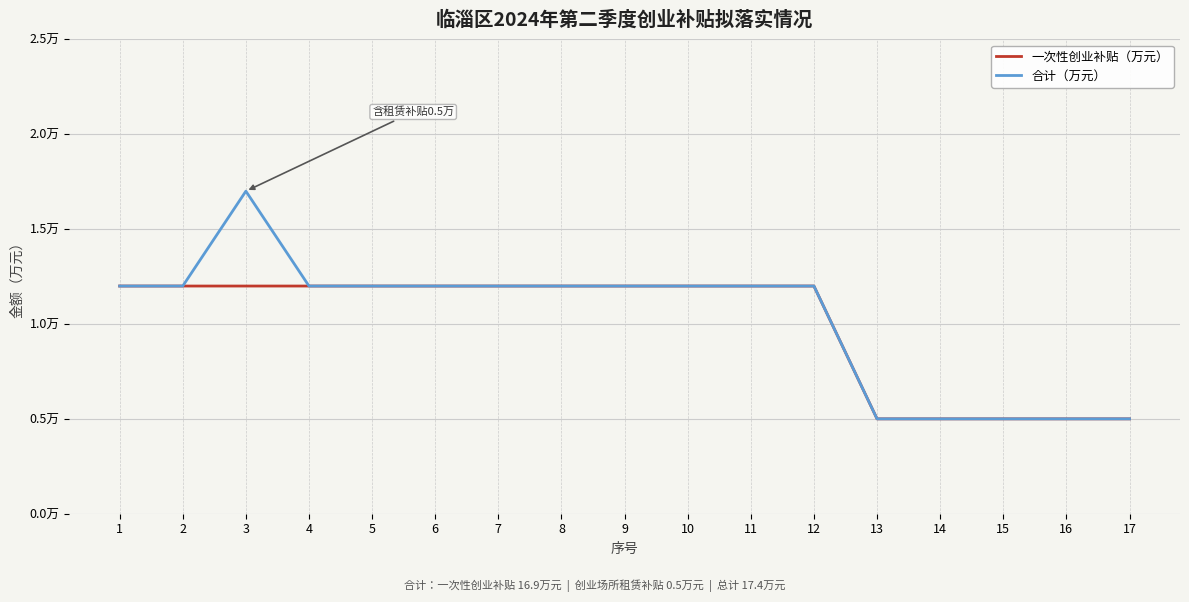

What are all the series names shown in the legend?

一次性创业补贴（万元）, 合计（万元）